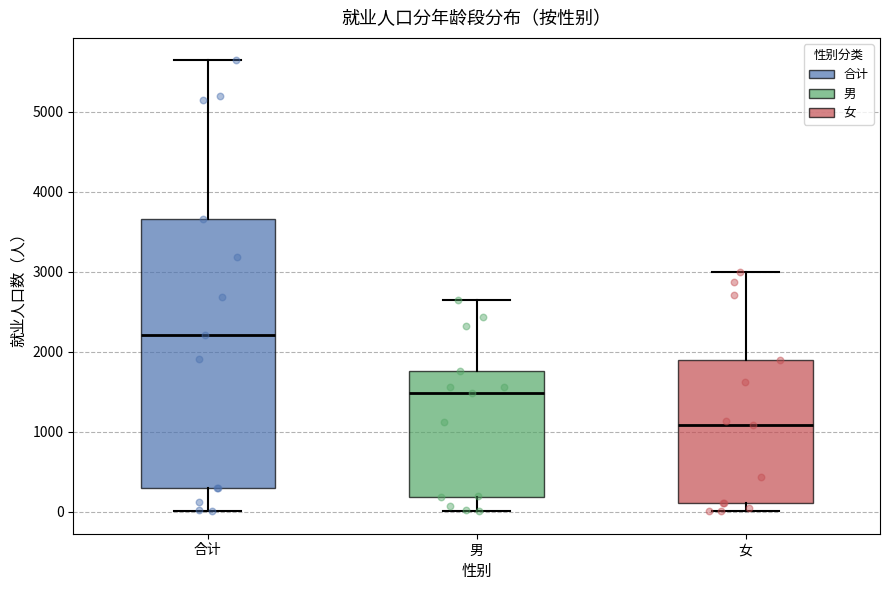

Which box's median line is the lowest?

女